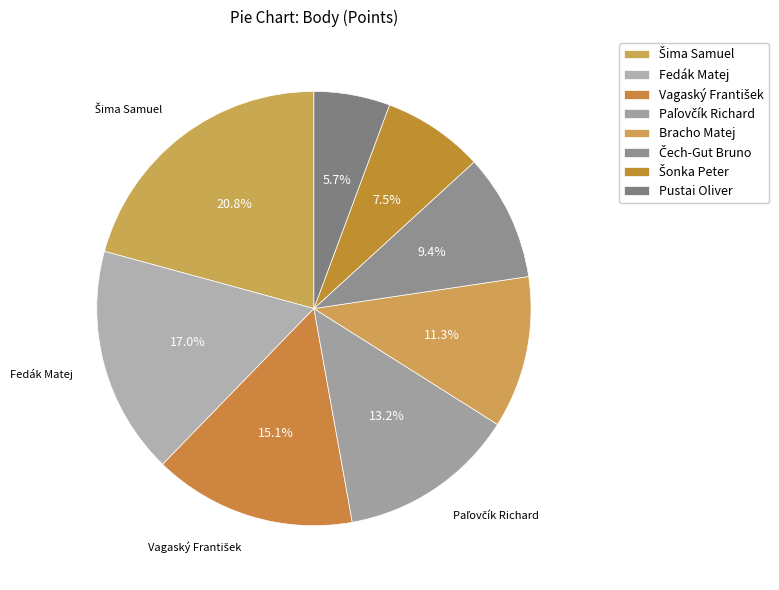

Which category has the biggest portion of the pie?

Šima Samuel